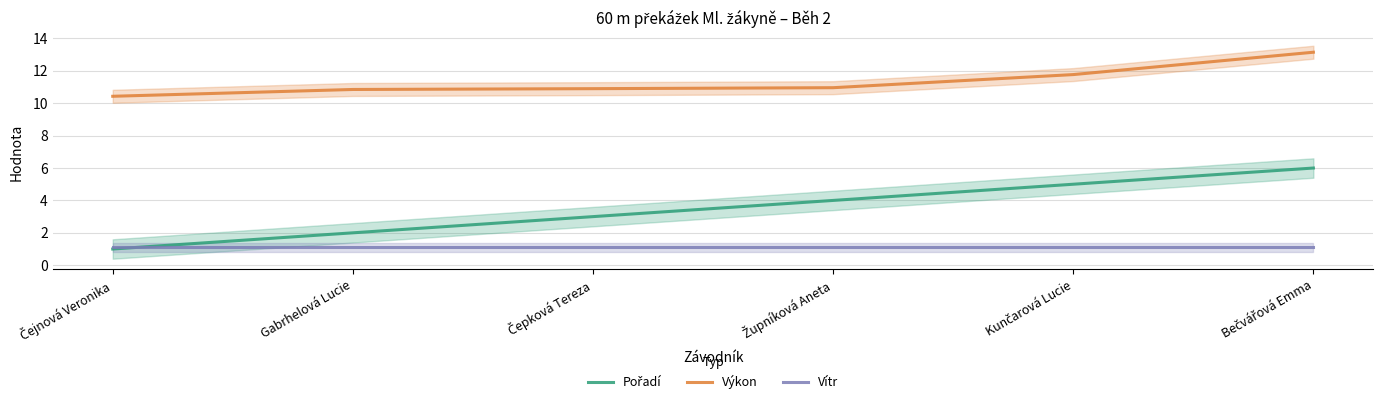

Rank the series by their average value, from lowest to highest.

Vítr, Pořadí, Výkon